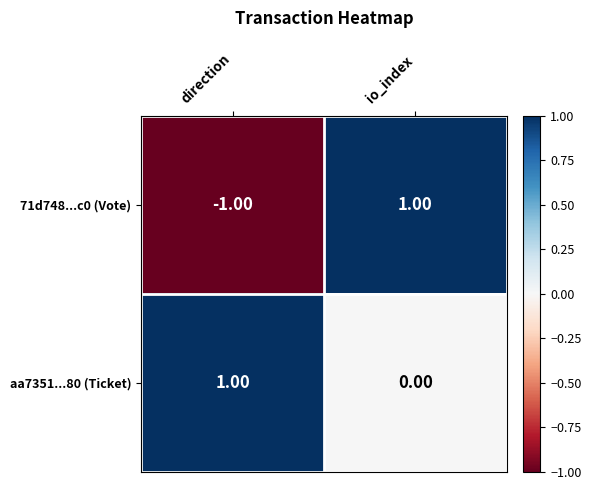

List the labels in order of aa7351...80 (Ticket) value, largest first.

direction, io_index